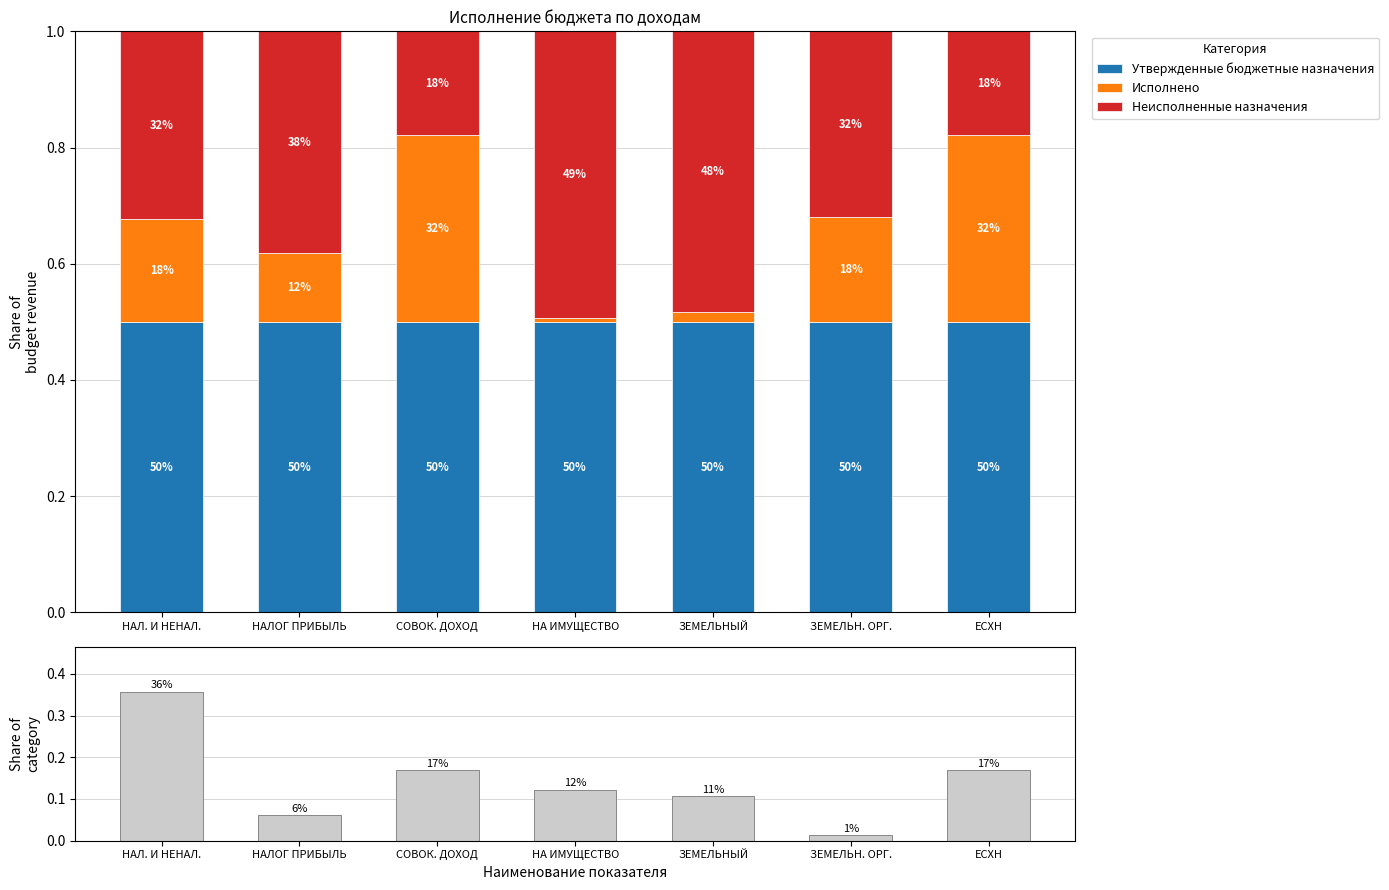

Which label corresponds to the largest value in the chart?

НАЛ. И НЕНАЛ.